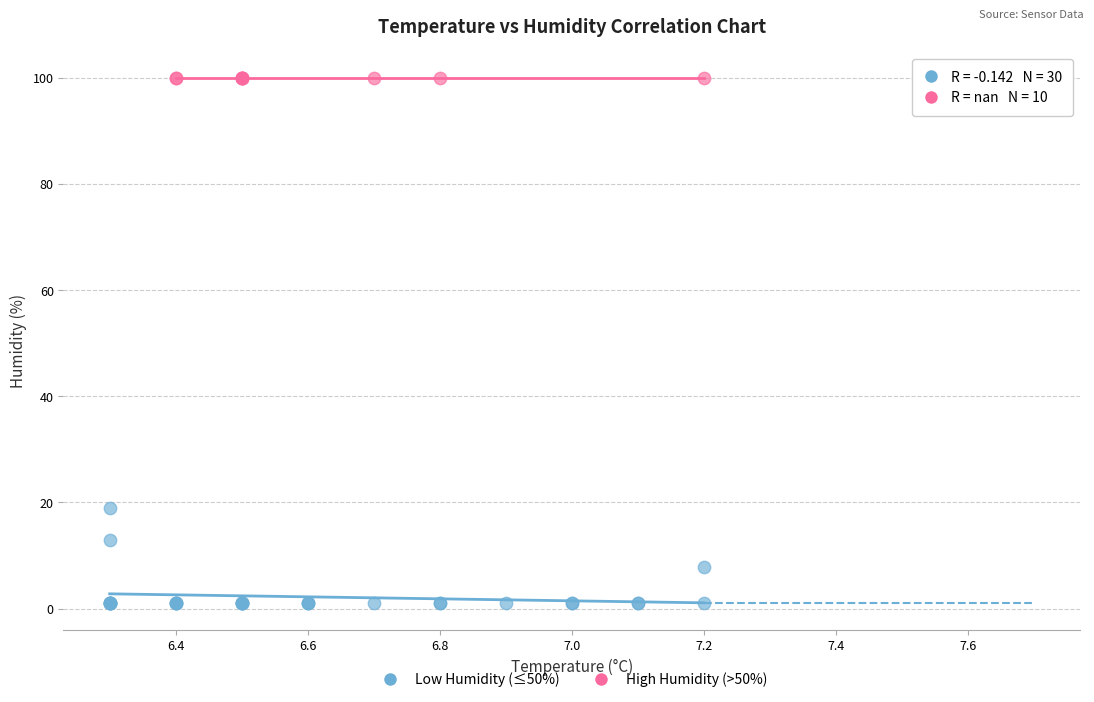

Which series contains the lowest Y value?

Low Humidity (≤50%)